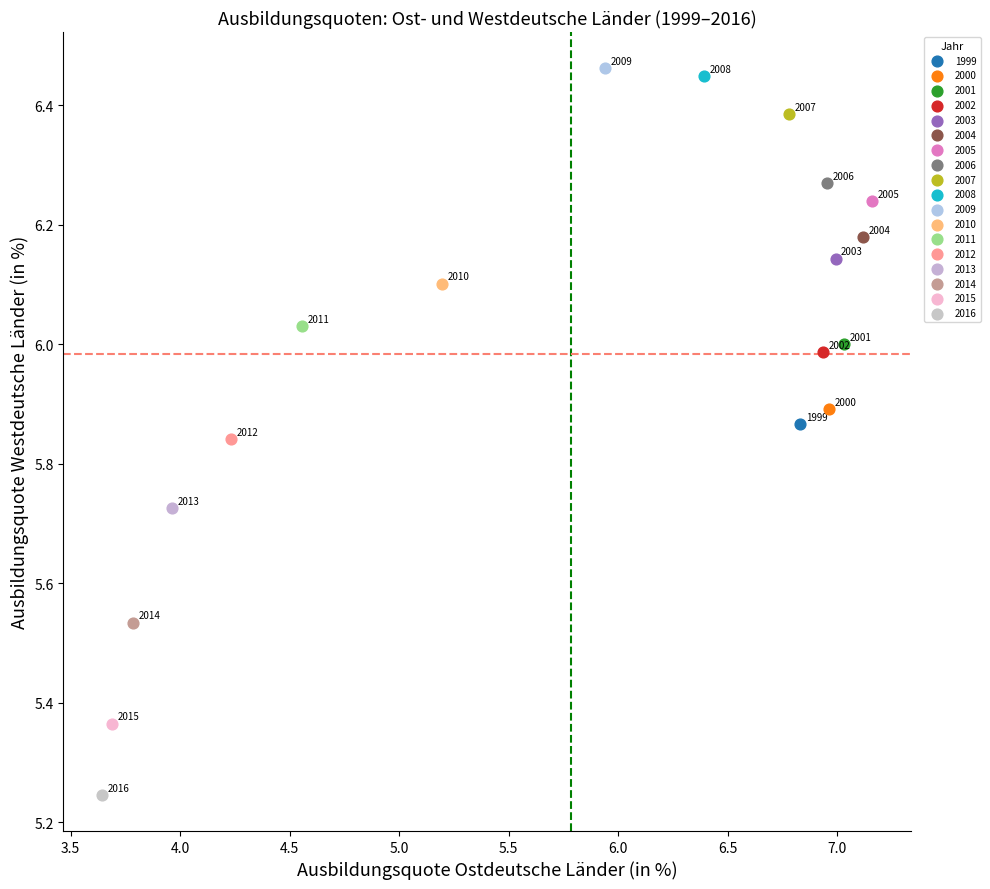

Which series contains the lowest Y value?

2016